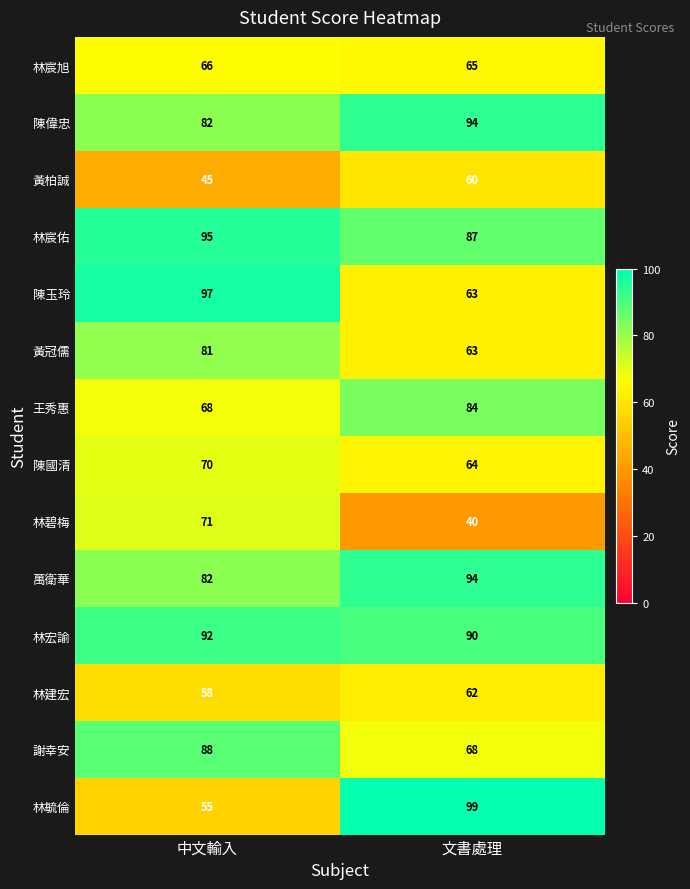

Which category has the highest value in the 萬衛華 series?

文書處理